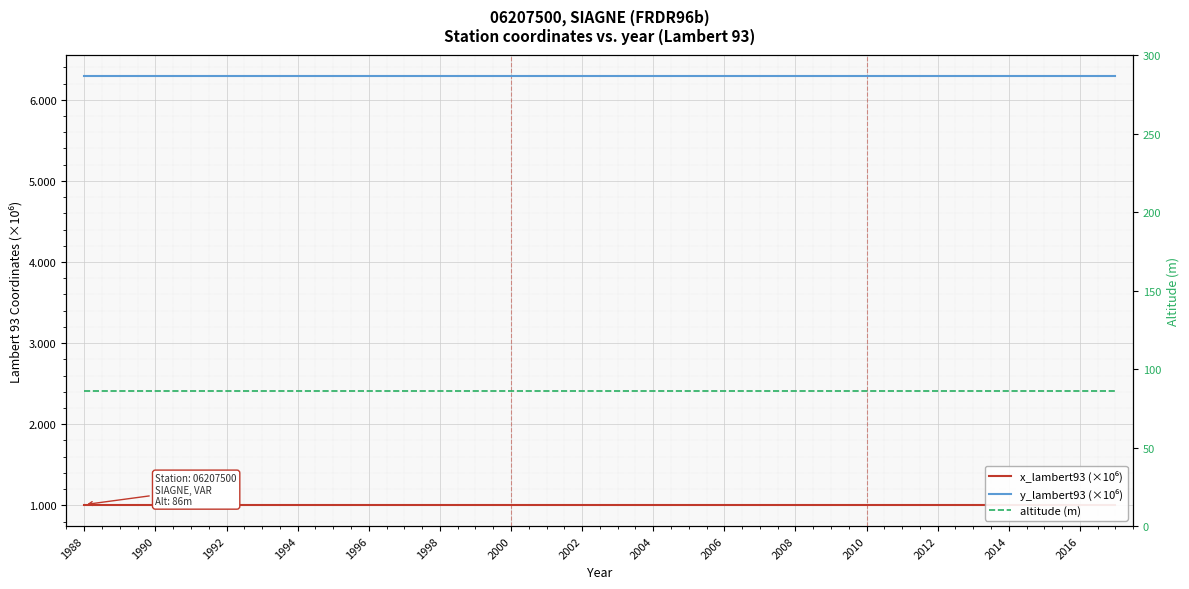

Which series has the largest range (max minus min)?

x_lambert93 (×10⁶)